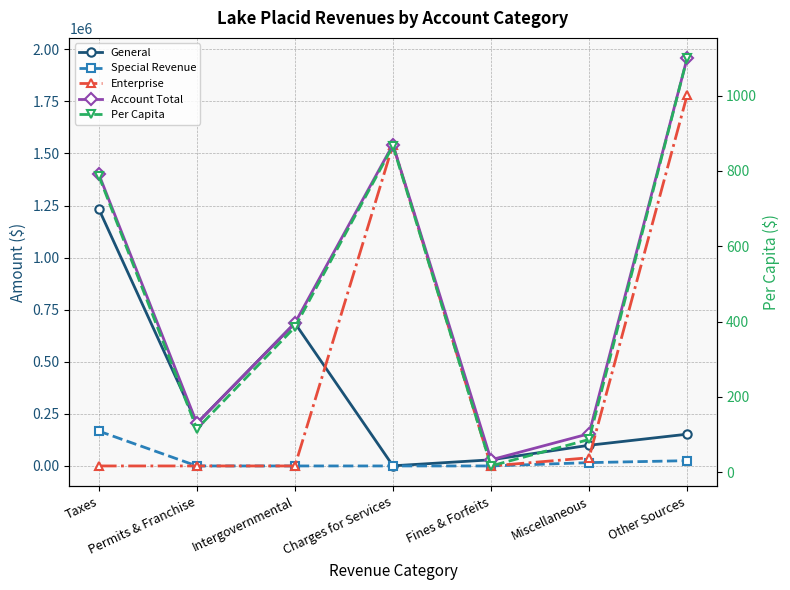

Where do Special Revenue and Per Capita first cross each other?

Taxes and Permits & Franchise